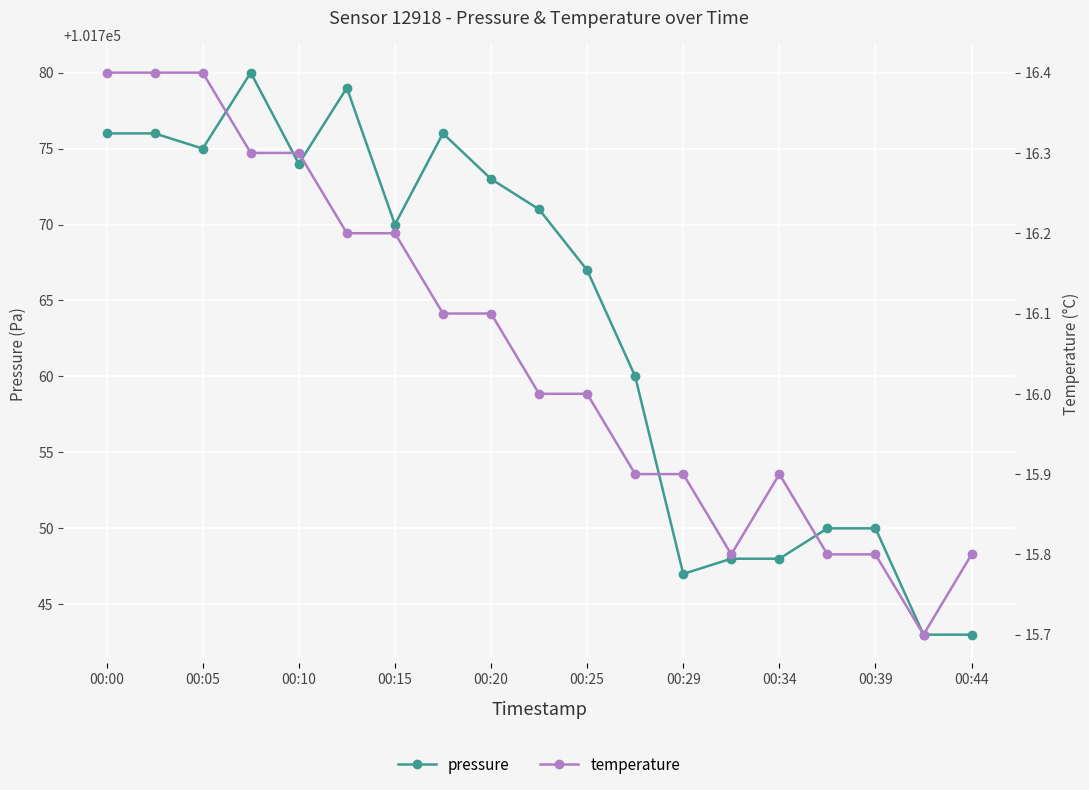

The pressure series shows 41008 at 00:05. True or false?

False